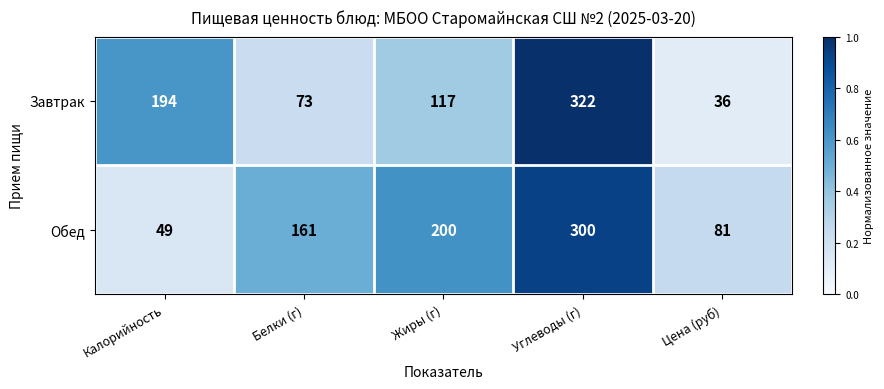

Rank the series by their average value, from highest to lowest.

Обед, Завтрак